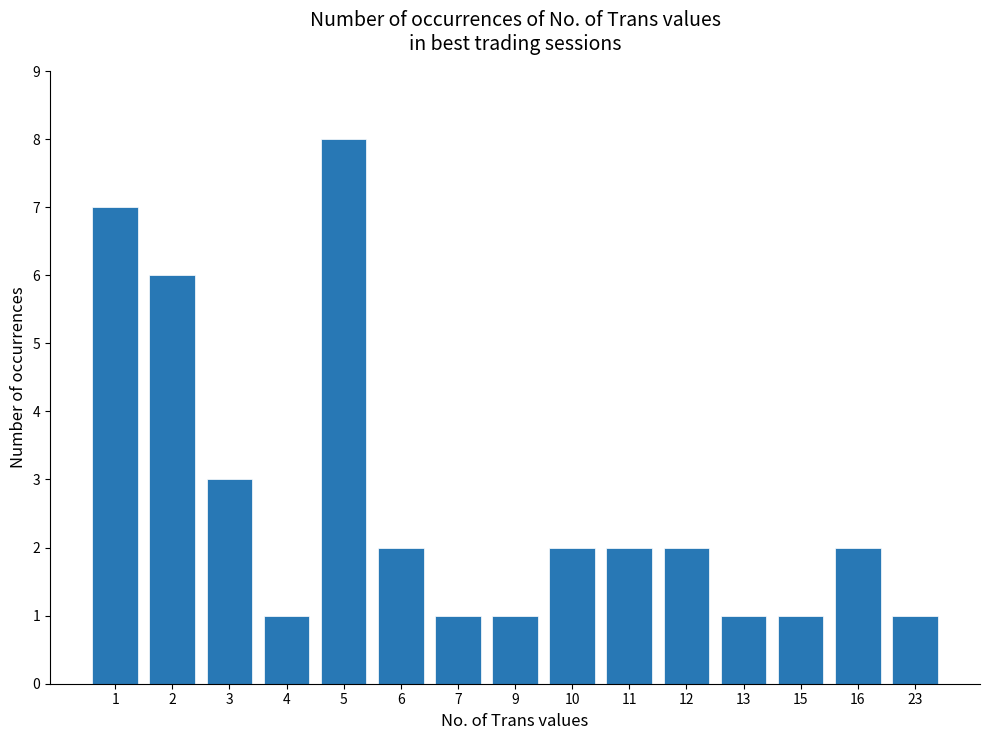

Between 10 and 2, which is larger?

2